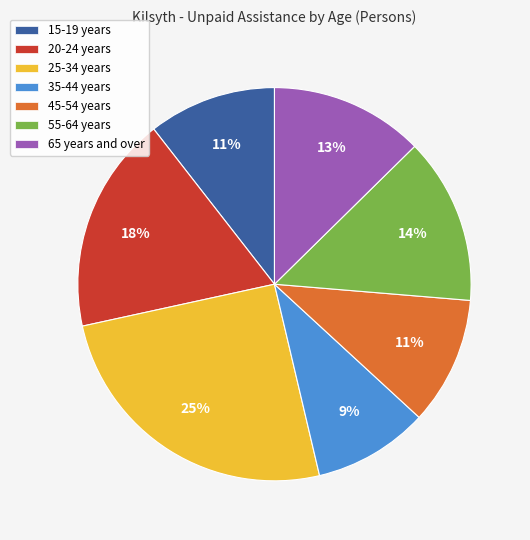

To the nearest percent, what is the average slice percentage?

14%